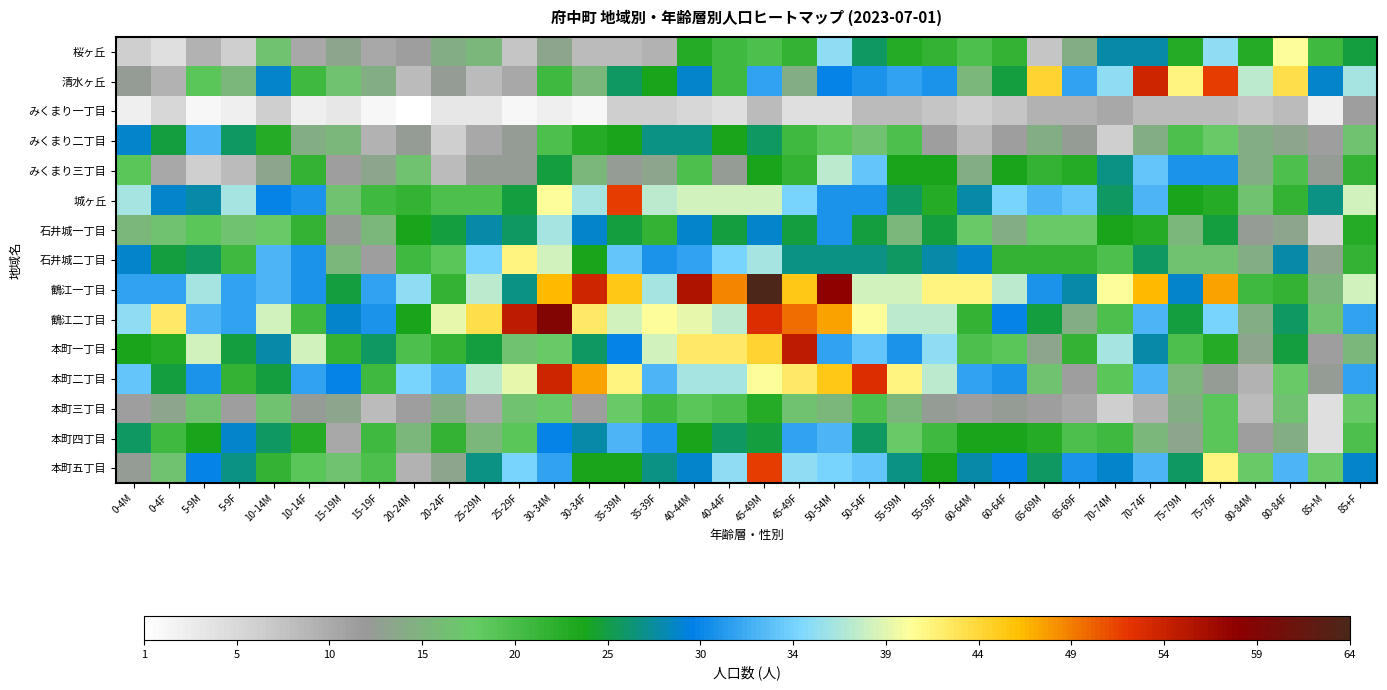

Which series has the largest range (max minus min)?

鶴江一丁目